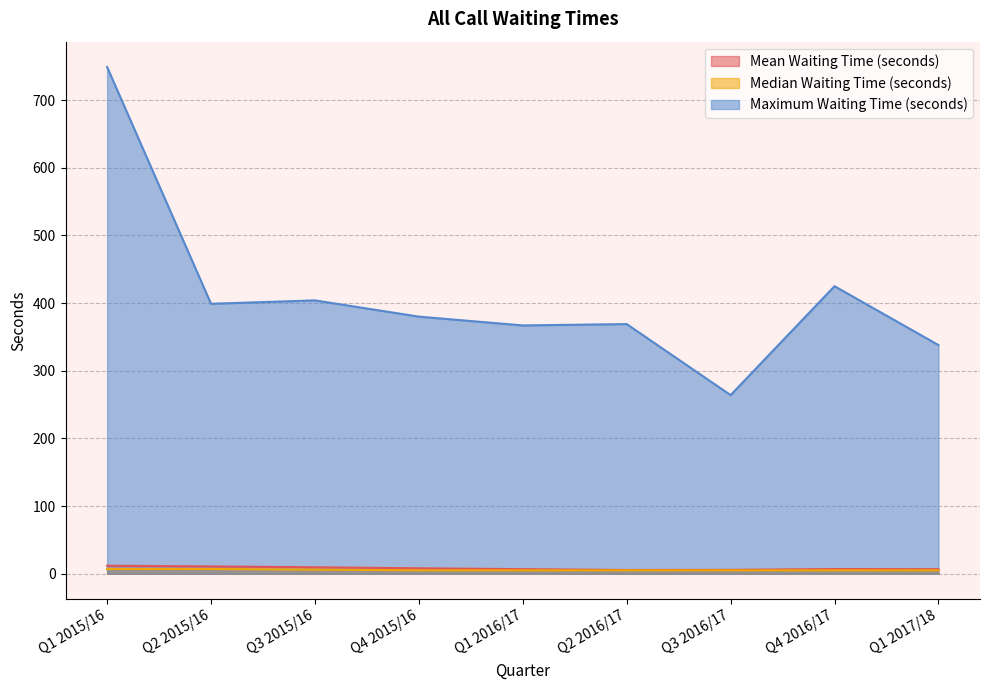

What is the difference between the Median Waiting Time (seconds) values at Q2 2015/16 and Q1 2017/18?

2.0